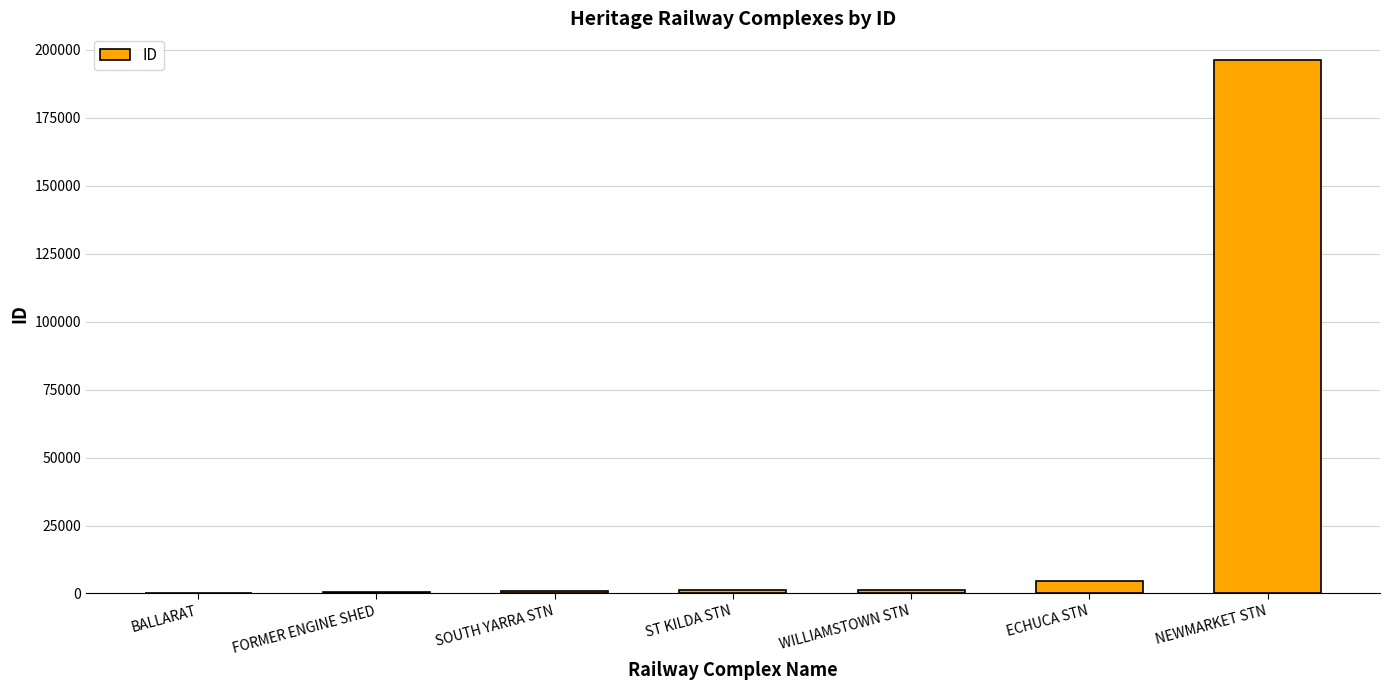

What is the change in value from ECHUCA STN to NEWMARKET STN?

+191542